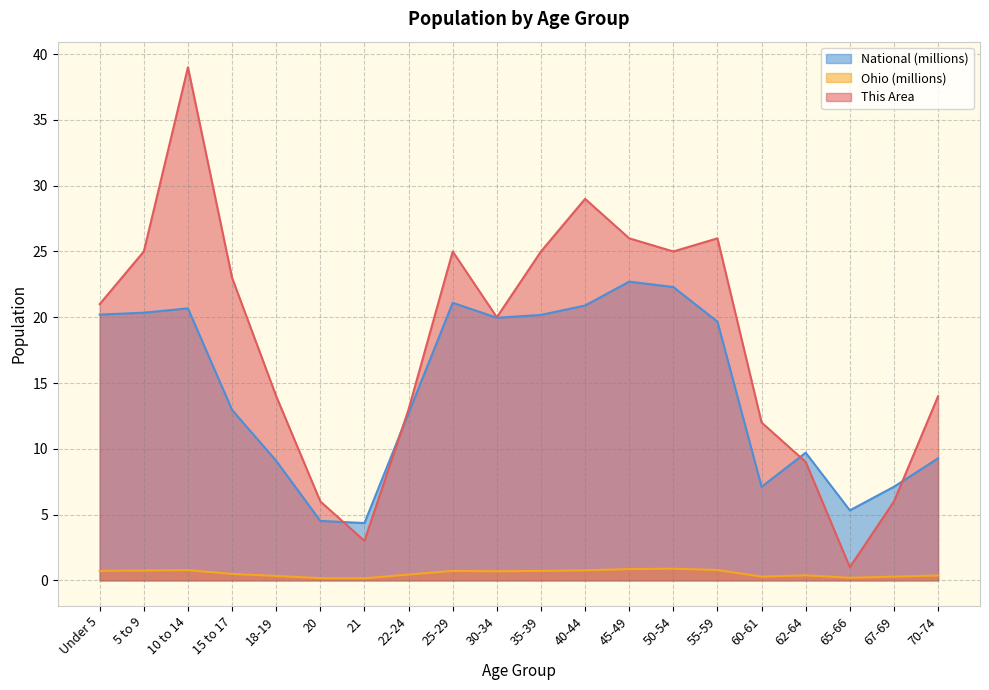

How many values in the This Area series exceed 21?

9